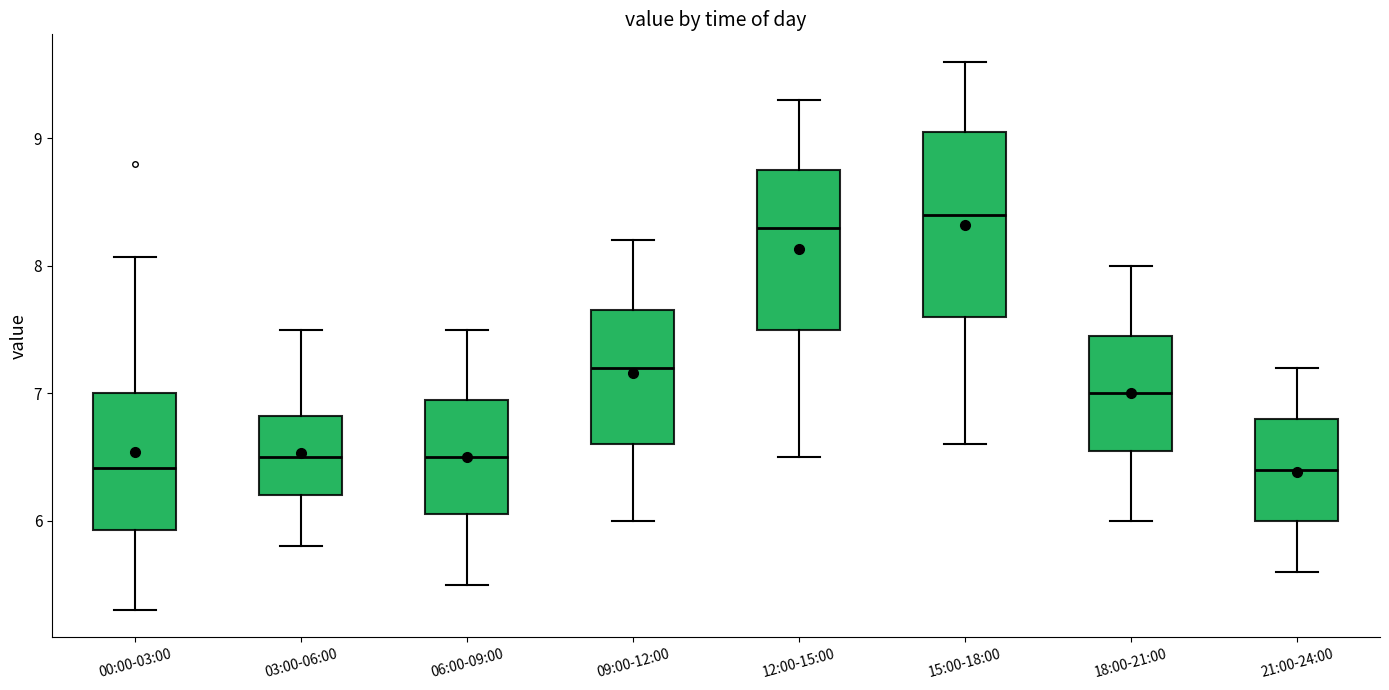

Which box is the tallest, from its lower edge to its upper edge?

15:00-18:00